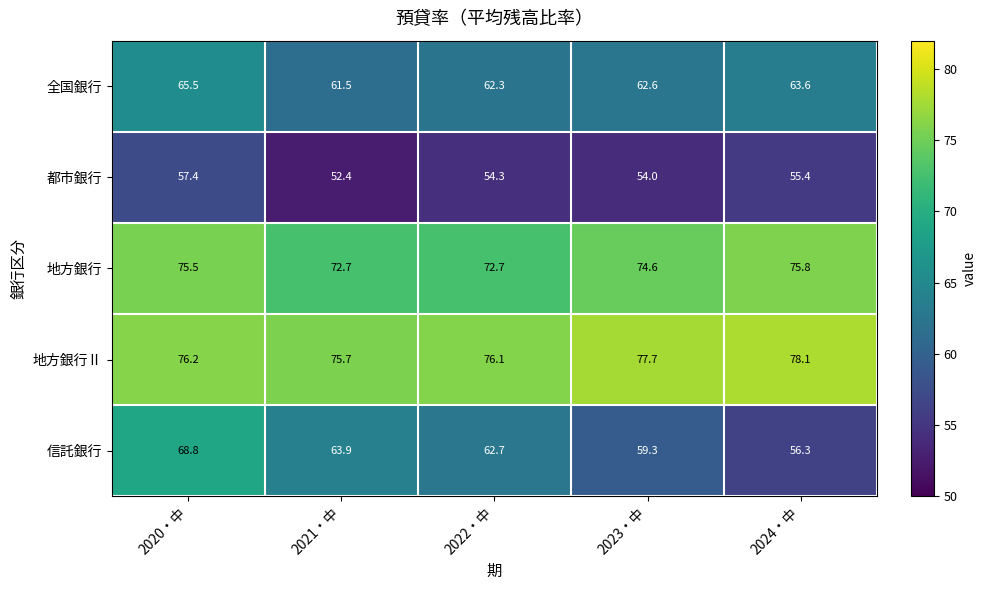

Rank the series by their maximum value, from highest to lowest.

地方銀行Ⅱ, 地方銀行, 信託銀行, 全国銀行, 都市銀行